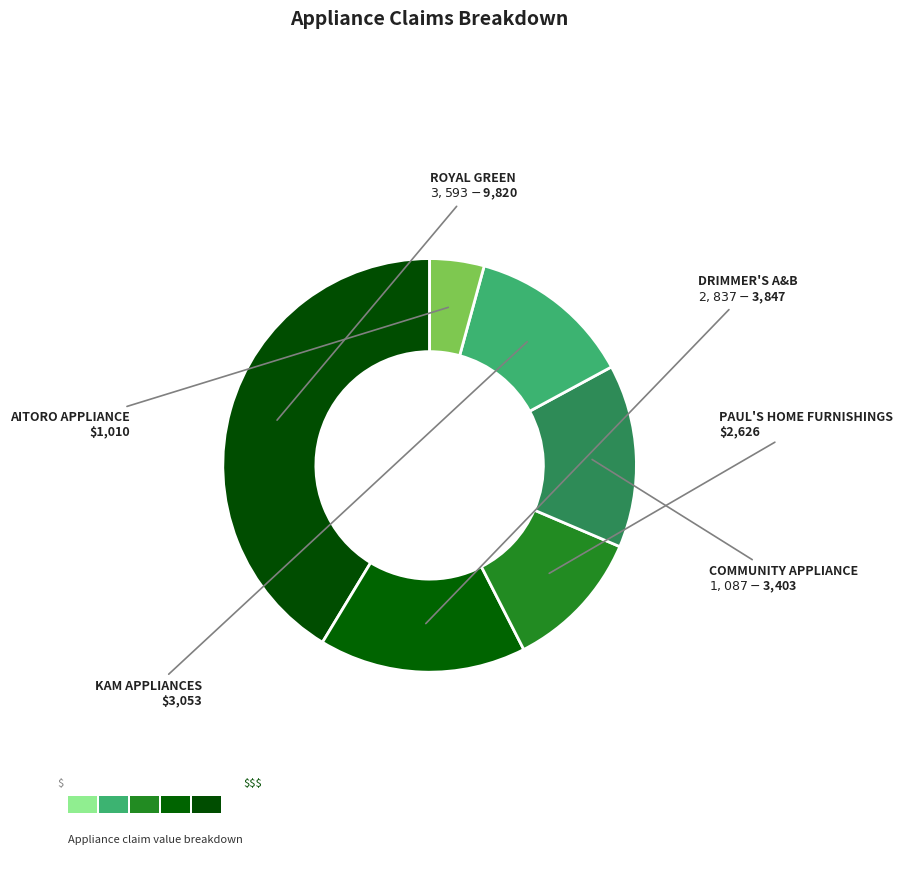

Count the number of slices in the pie.

6